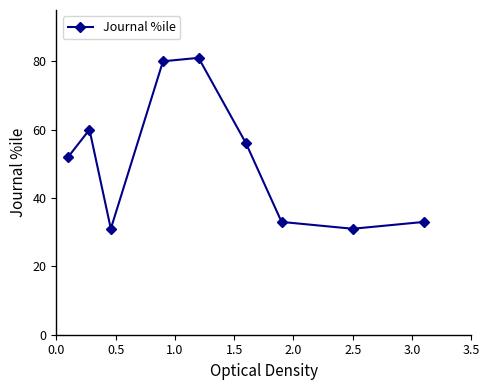

Reading left to right, what are all the values shown in this chart?

52	60	31	80	81	56	33	31	33